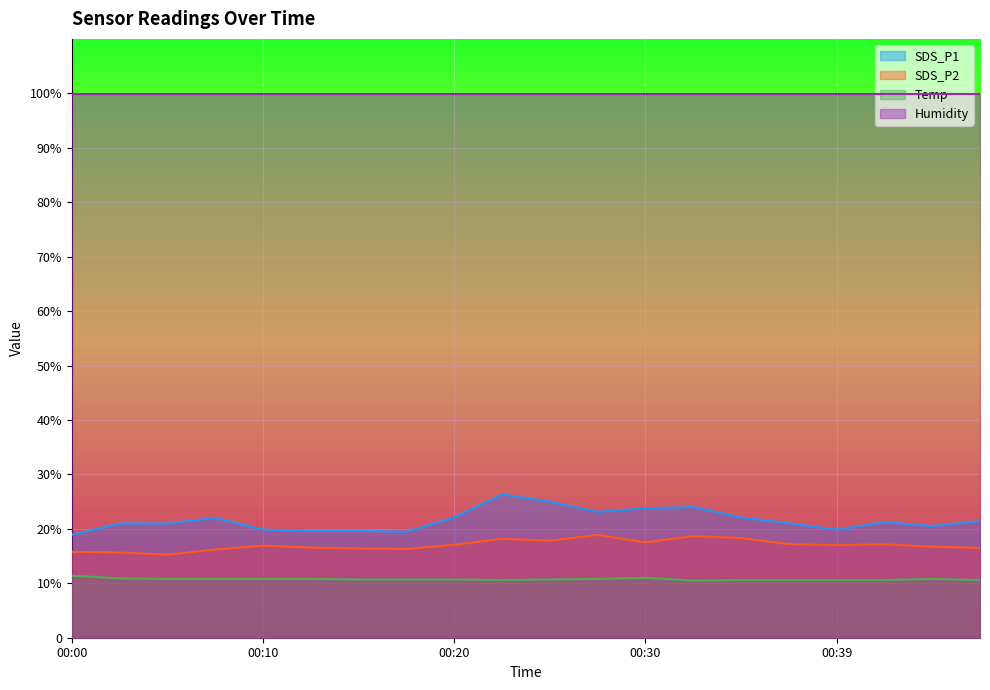

What is the value of the SDS_P1 point at the 14th from the left?

24.0